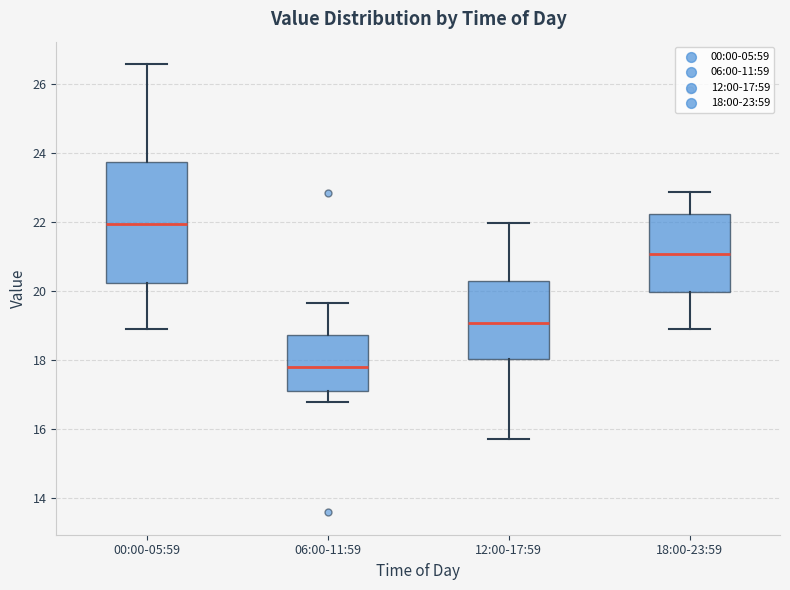

Which box is the tallest, from its lower edge to its upper edge?

00:00-05:59